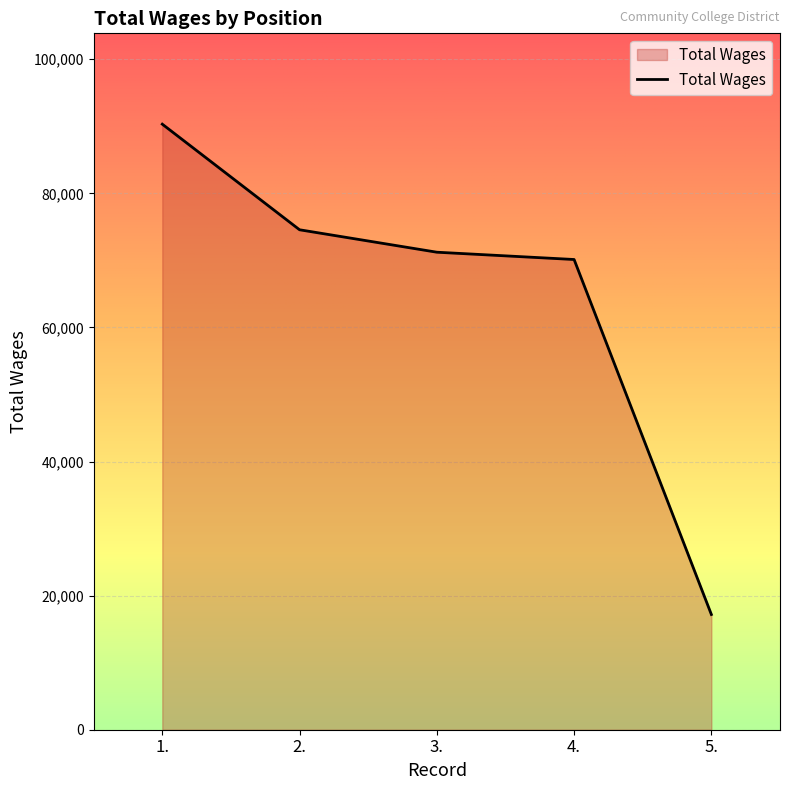

Reading left to right, extract all data points from this chart.

90312	74562	71216	70128	17186